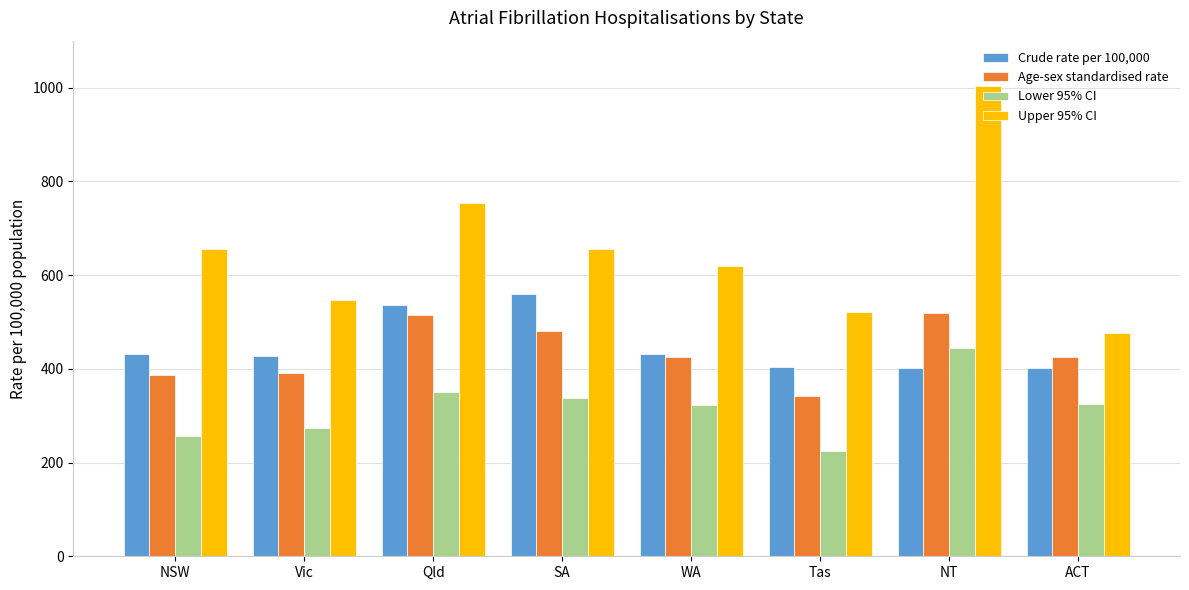

What is the spread (max minus min) of values at ACT?

153